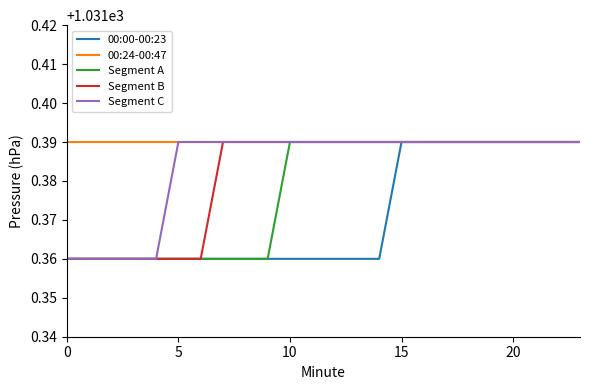

Does the chart have visible grid lines?

No